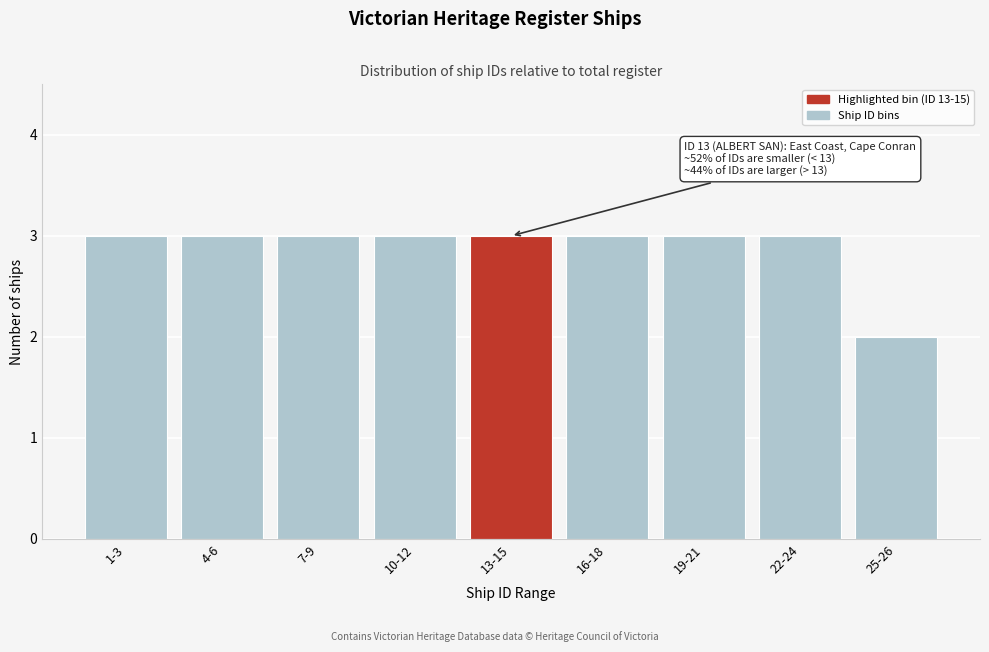

Reading right to left, transcribe all the data shown in this chart.

25-26=2	22-24=3	19-21=3	16-18=3	13-15=3	10-12=3	7-9=3	4-6=3	1-3=3